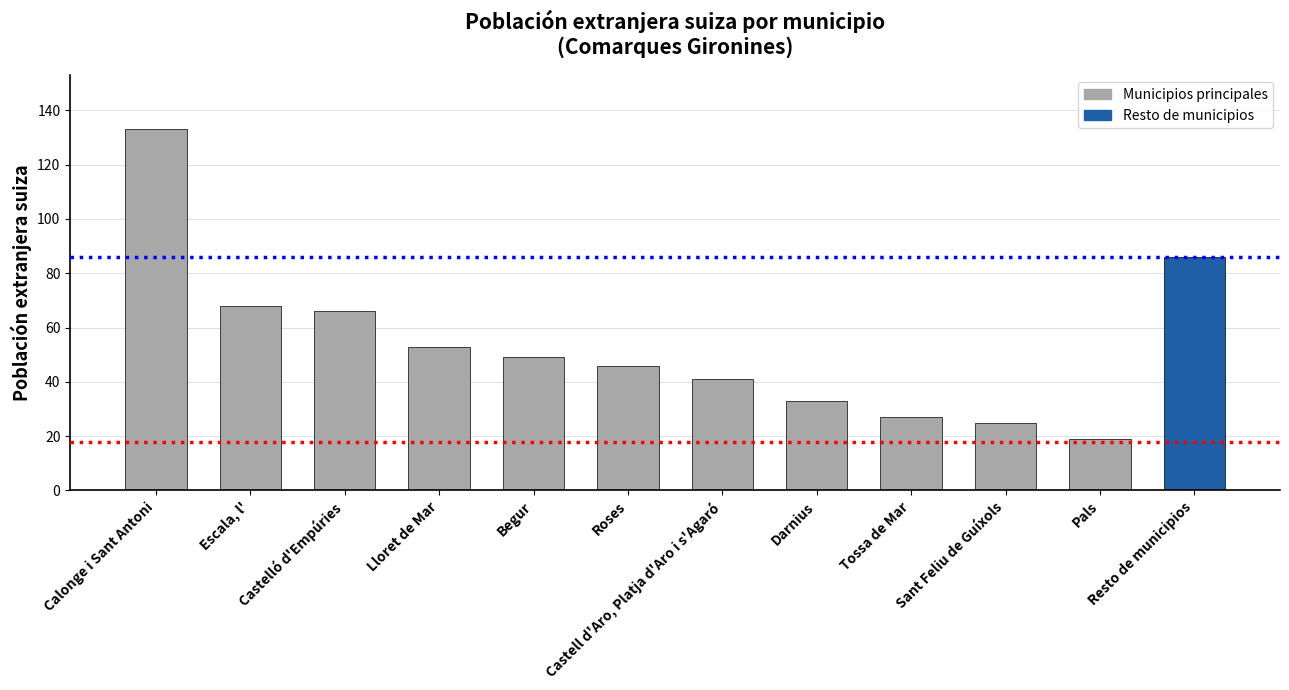

At which category does the chart reach its minimum across all series?

Pals